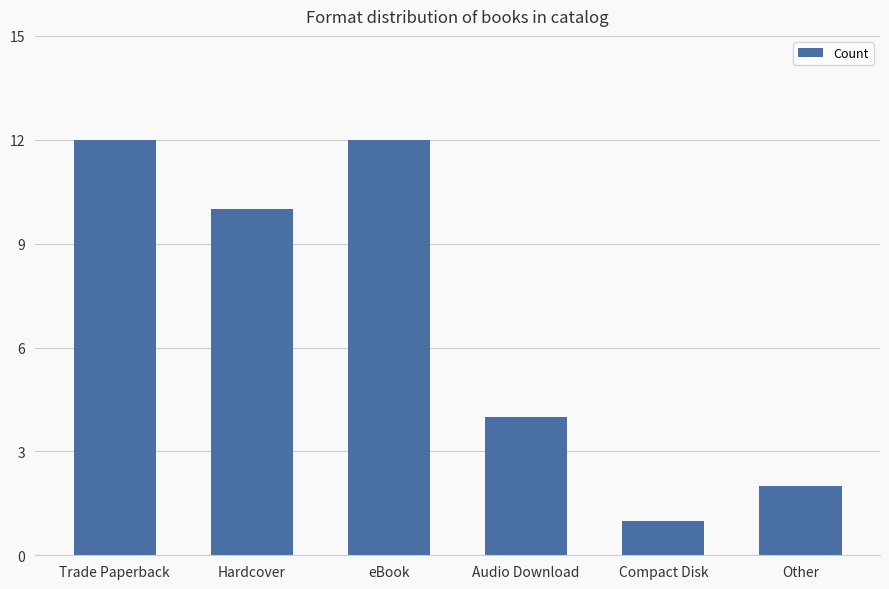

What is the smallest value displayed?

1